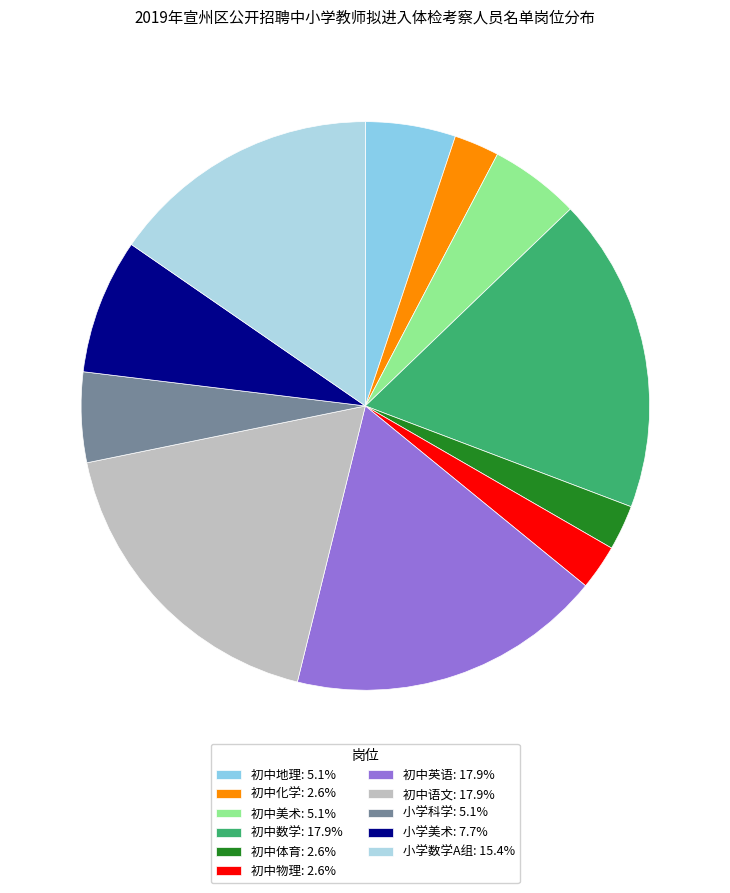

Does any single category account for the majority?

No